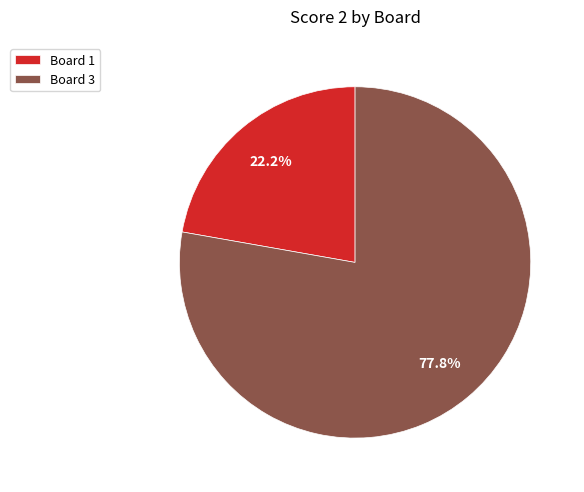

Rank the categories by value from highest to lowest.

Board 3, Board 1